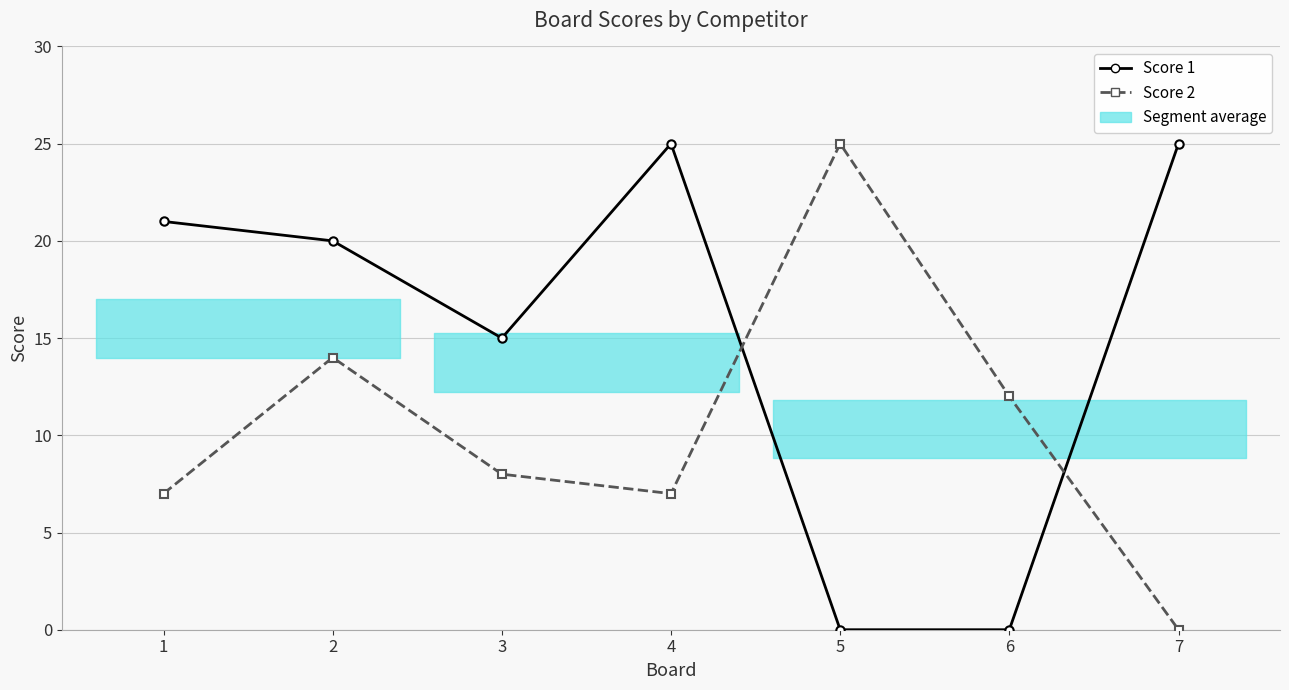

How many interior local valleys does the Score 1 series have?

1